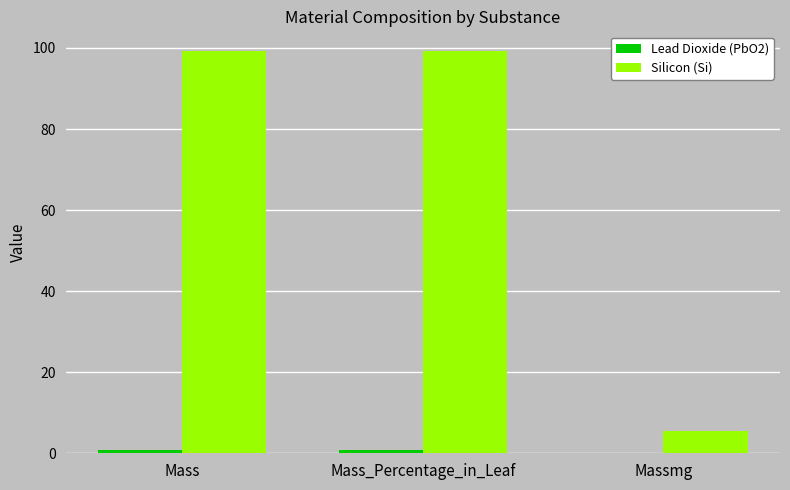

Which series has the largest total across all categories?

Silicon (Si)